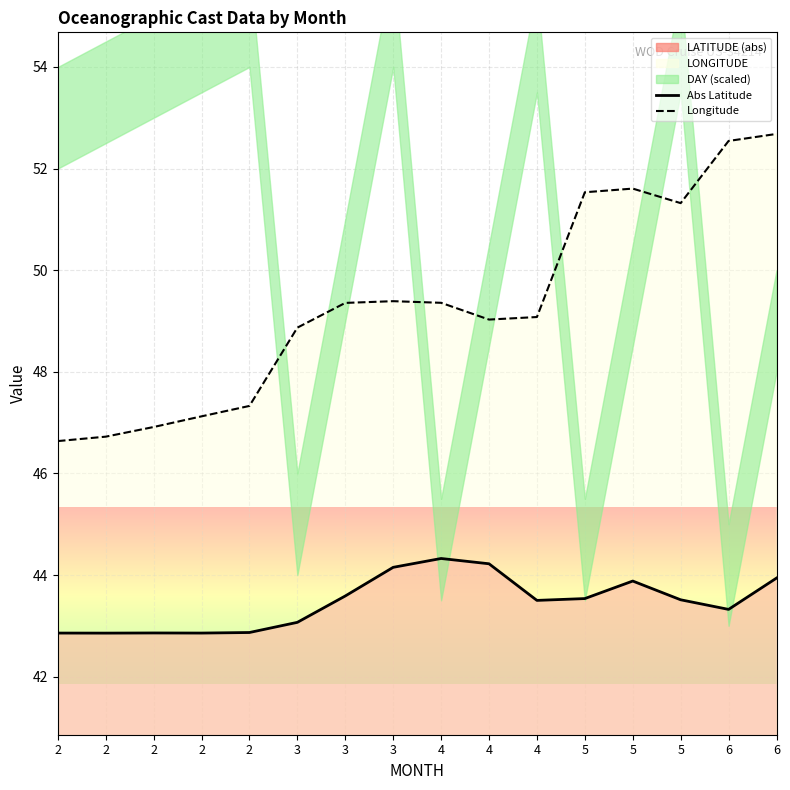

How many lines are shown in the chart?

2